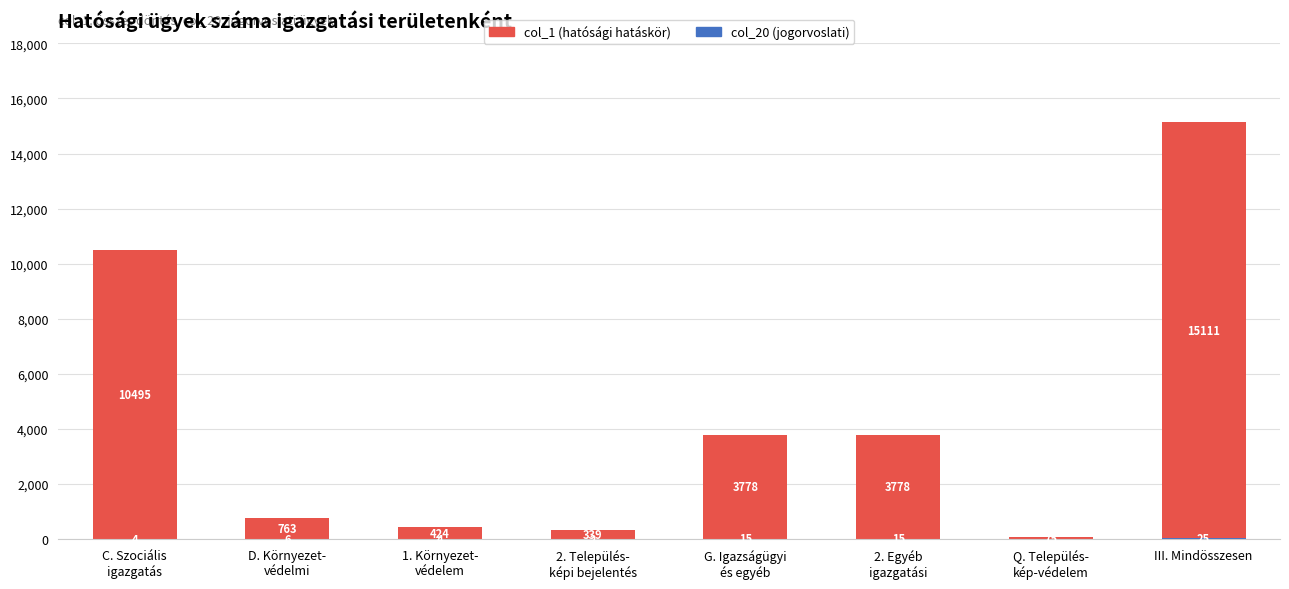

At which category is the sum across all series the highest?

III. Mindösszesen